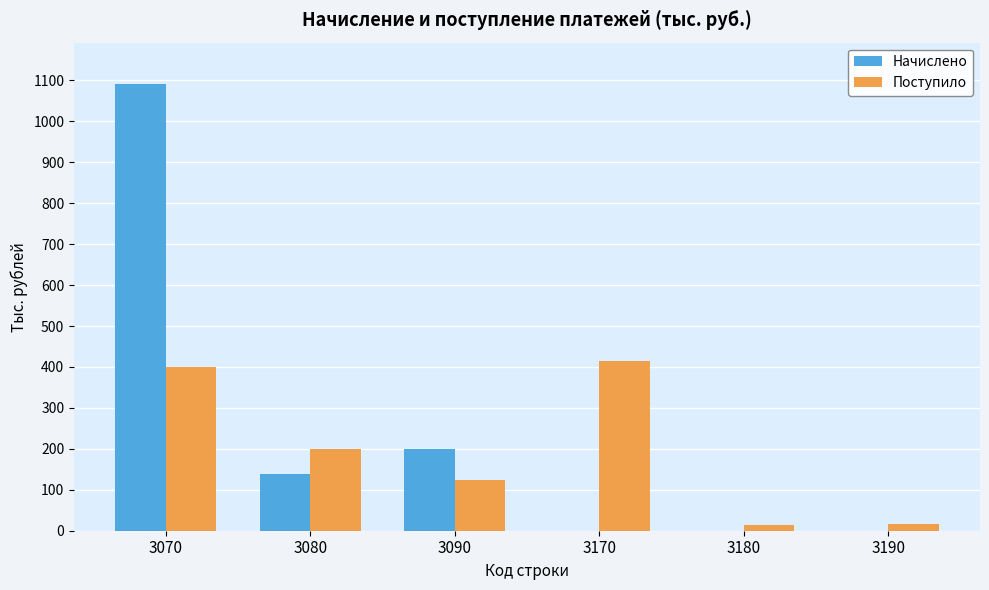

Between 3070 and 3170, which series saw the biggest shift?

Начислено